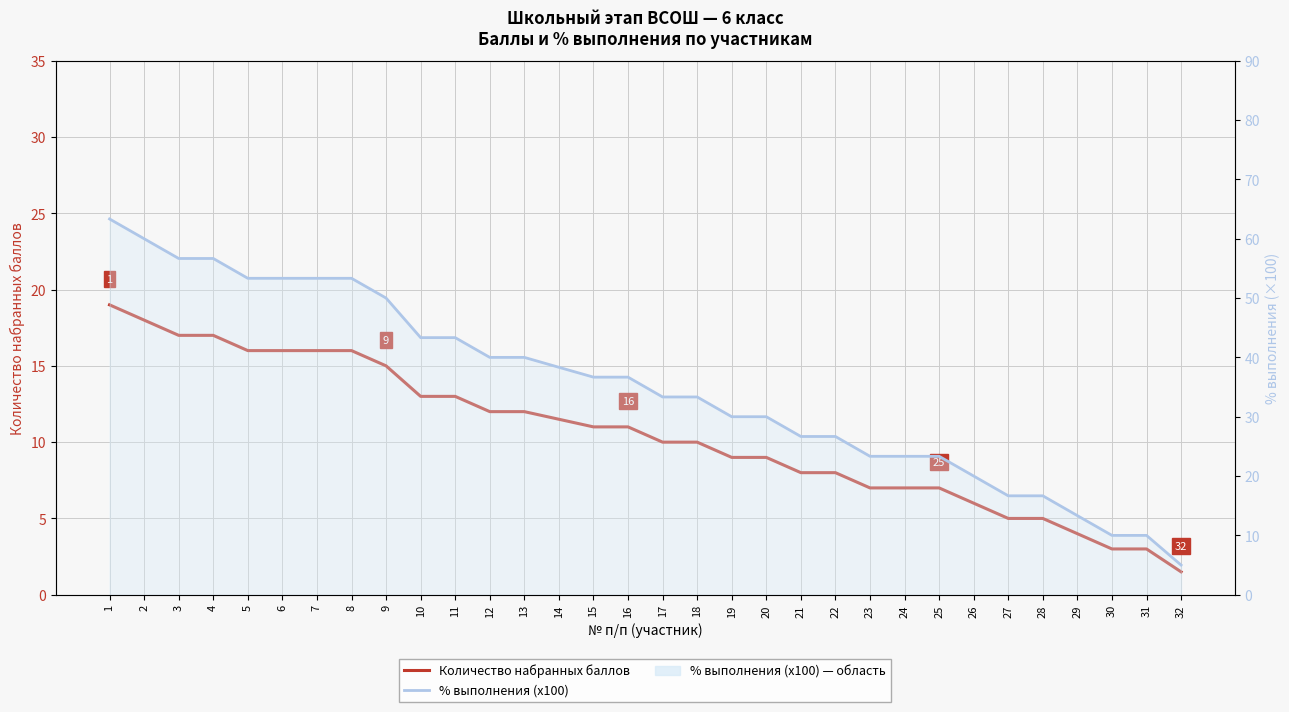

How many values in the Количество набранных баллов series exceed 11?

14